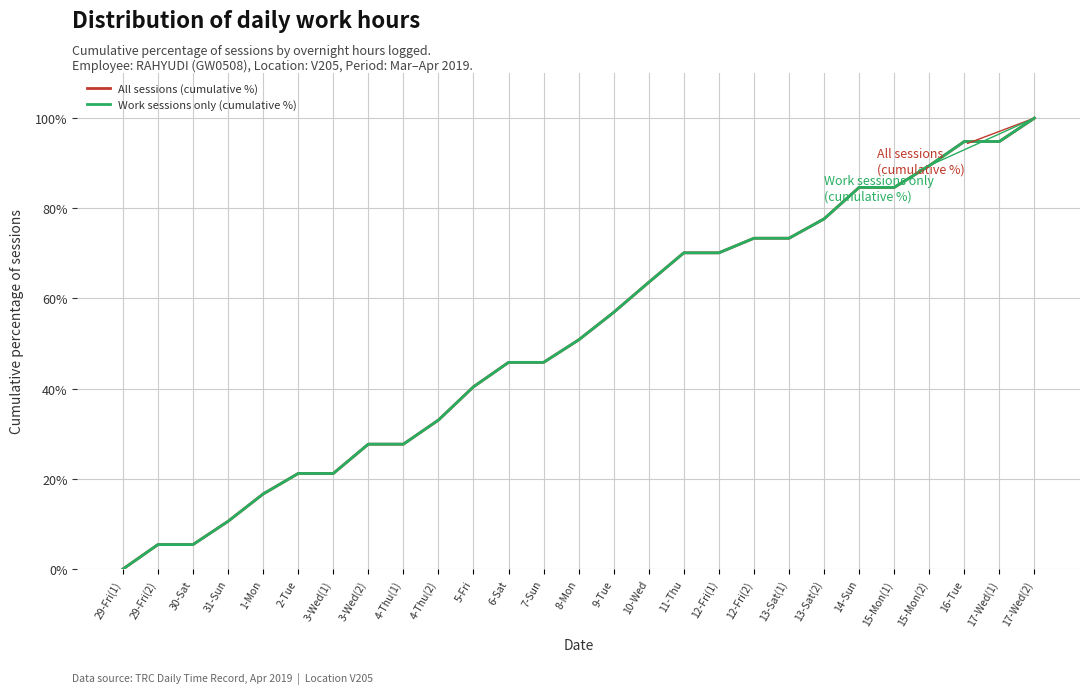

What is the label of the 1st point from the right?

17-Wed(2)